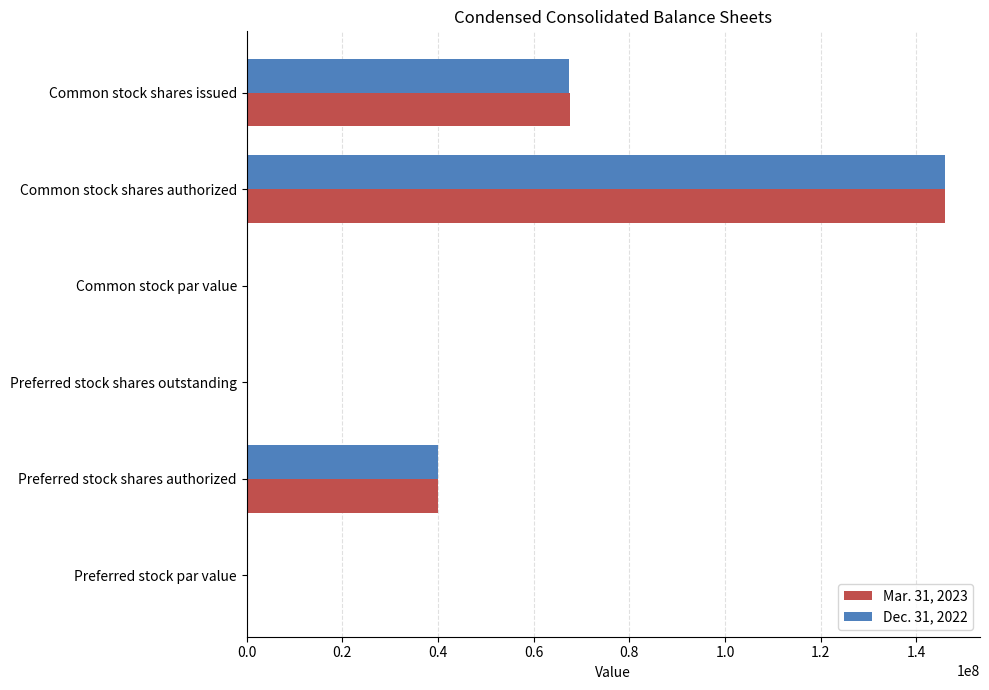

Between Preferred stock shares outstanding and Common stock shares issued, which series saw the biggest shift?

Mar. 31, 2023